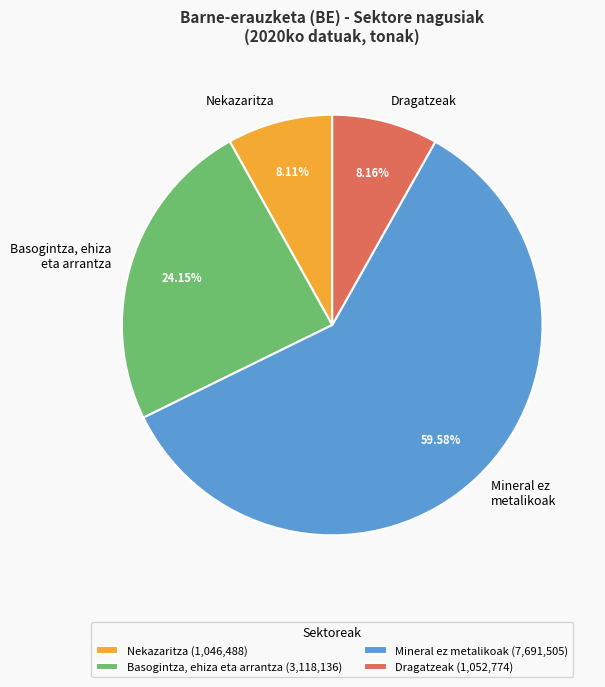

Which category accounts for the majority?

Mineral ez metalikoak